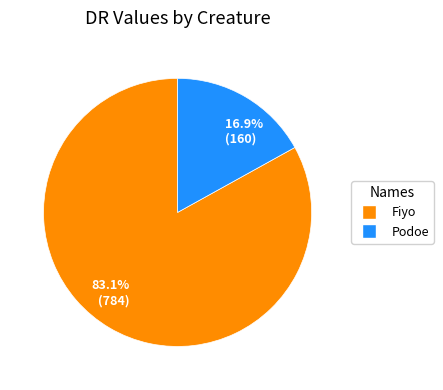

Combined, do 16.9% (160) and 83.1% (784) account for over 50%?

Yes